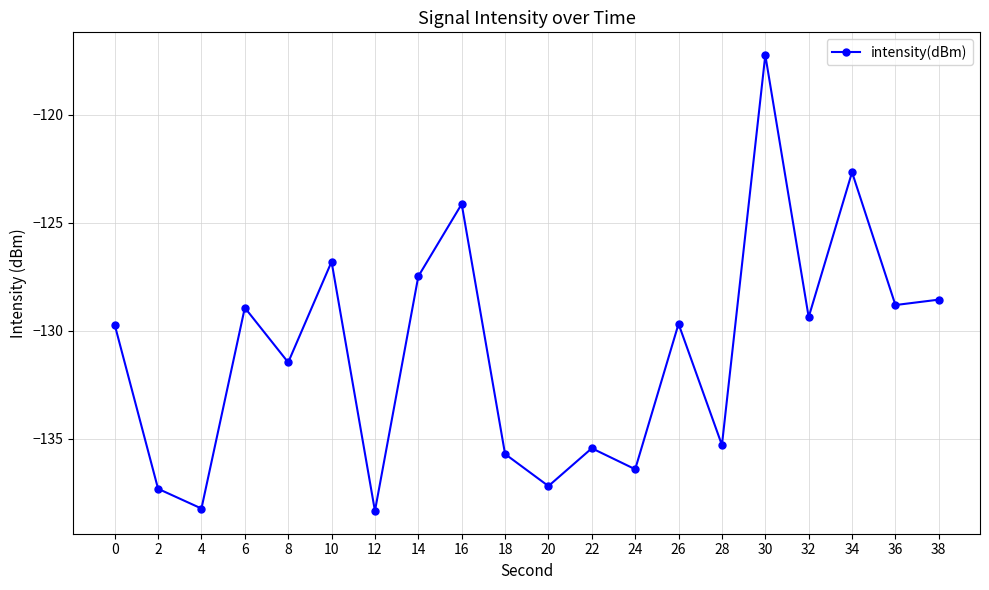

What is the maximum value shown in the chart?

-117.2